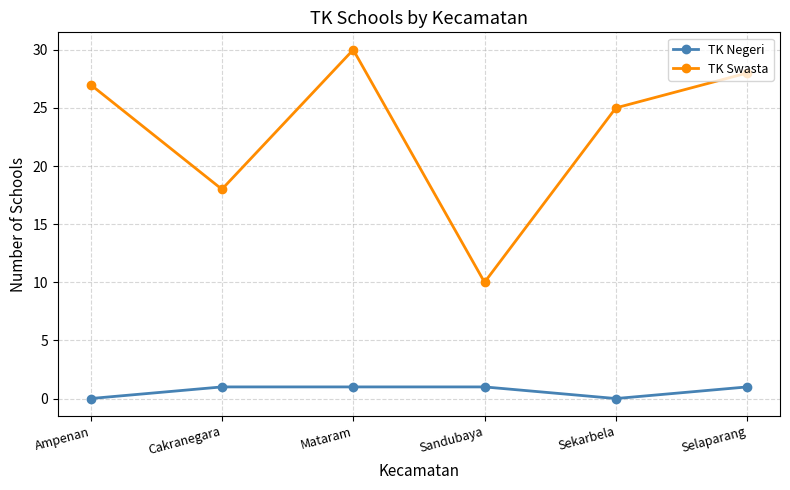

The value of TK Swasta at Cakranegara is 18. True or false?

True